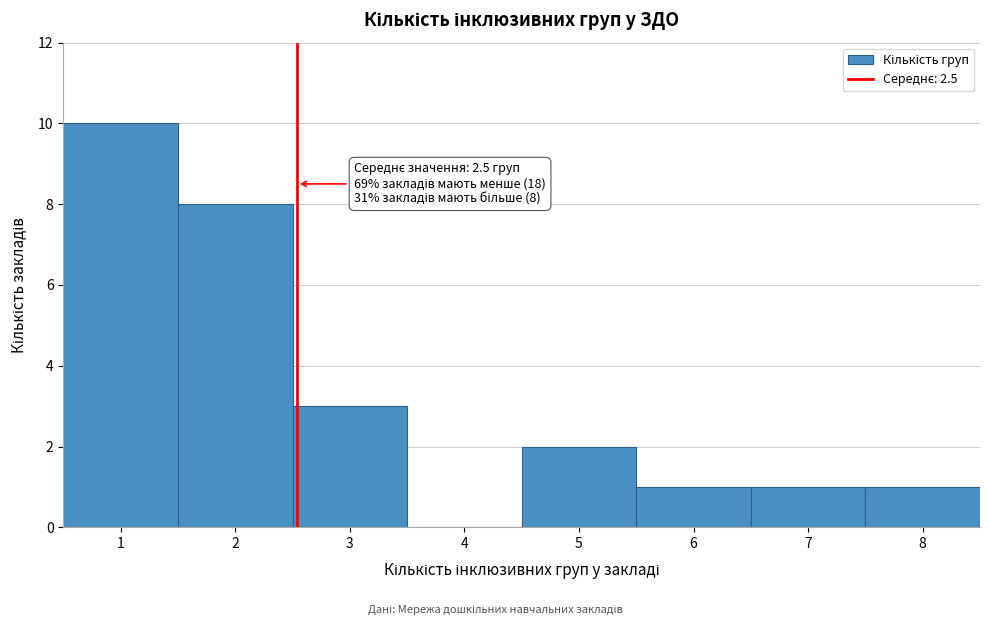

Which range on the x-axis has the tallest bar?

0.5 to 1.5